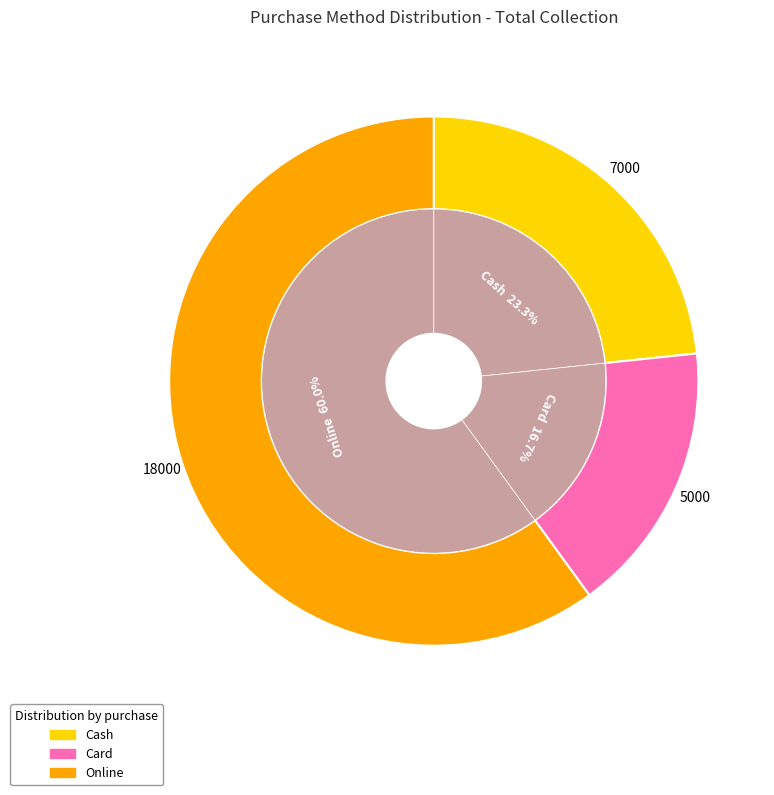

To the nearest percent, what is the difference between the largest and smallest slice percentages?

43%